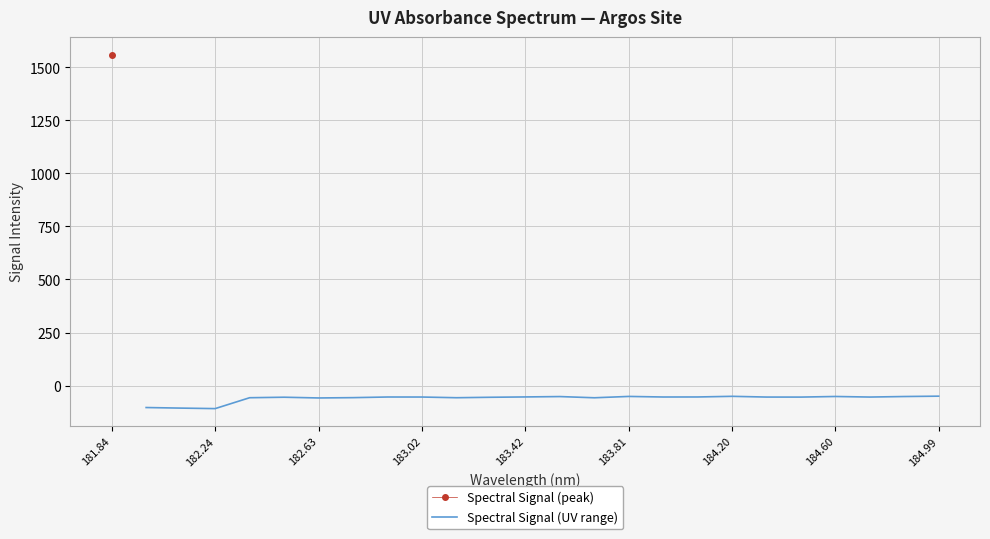

What is the smallest value displayed?

-108.6